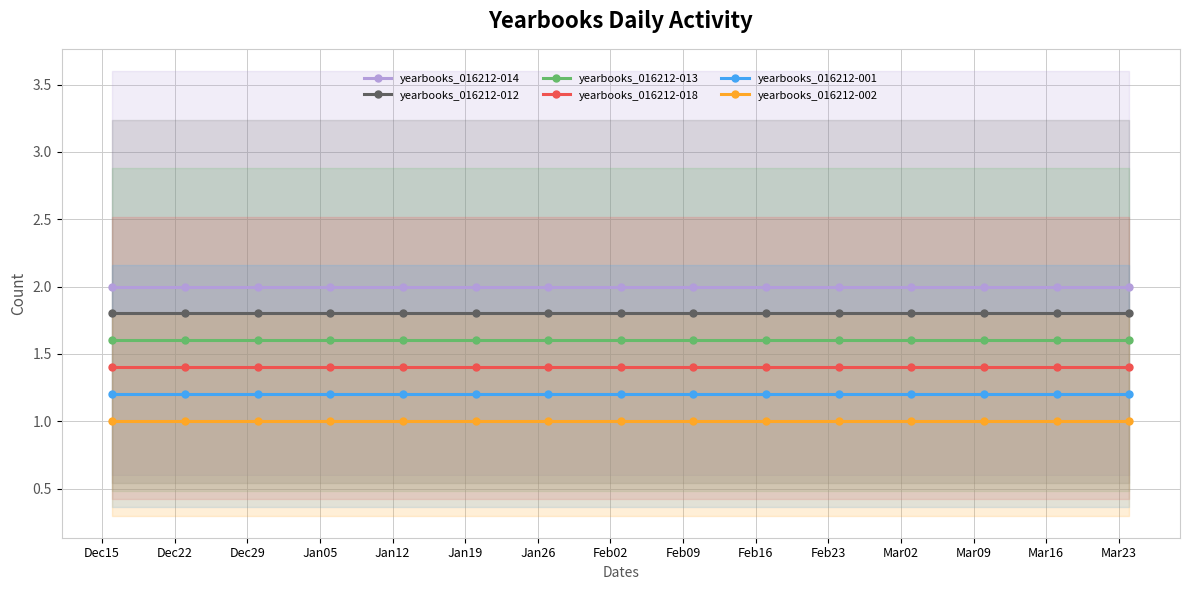

What is the minimum value for yearbooks_016212-002?

1.0